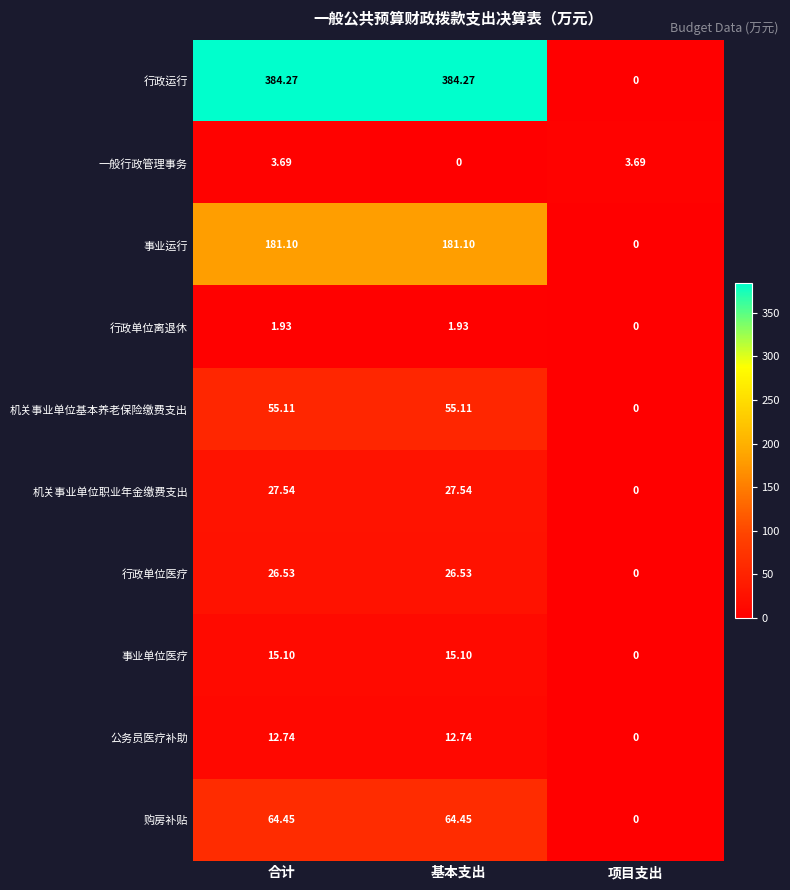

How many data points in 公务员医疗补助 are less than 12?

1